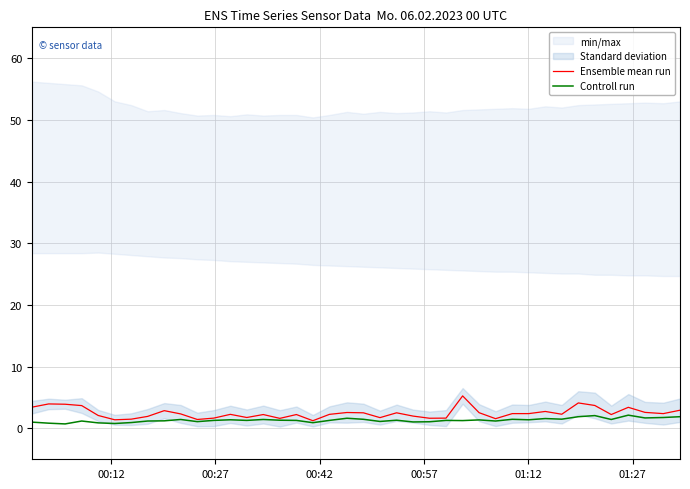

How many data points in Ensemble mean run are above 2?

27